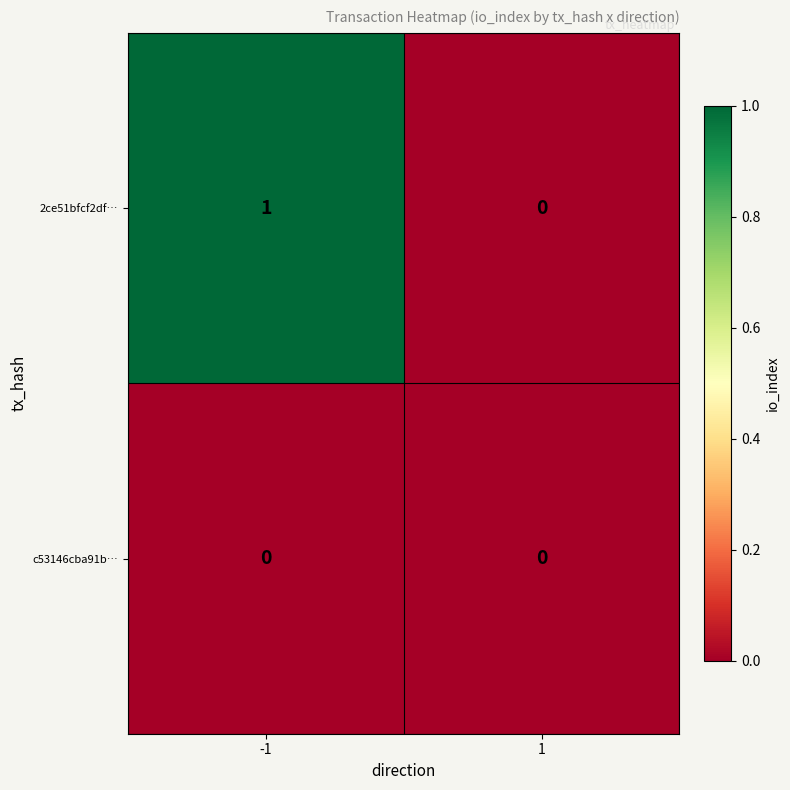

Rank the categories by 2ce51bfcf2df… value from lowest to highest.

1, -1